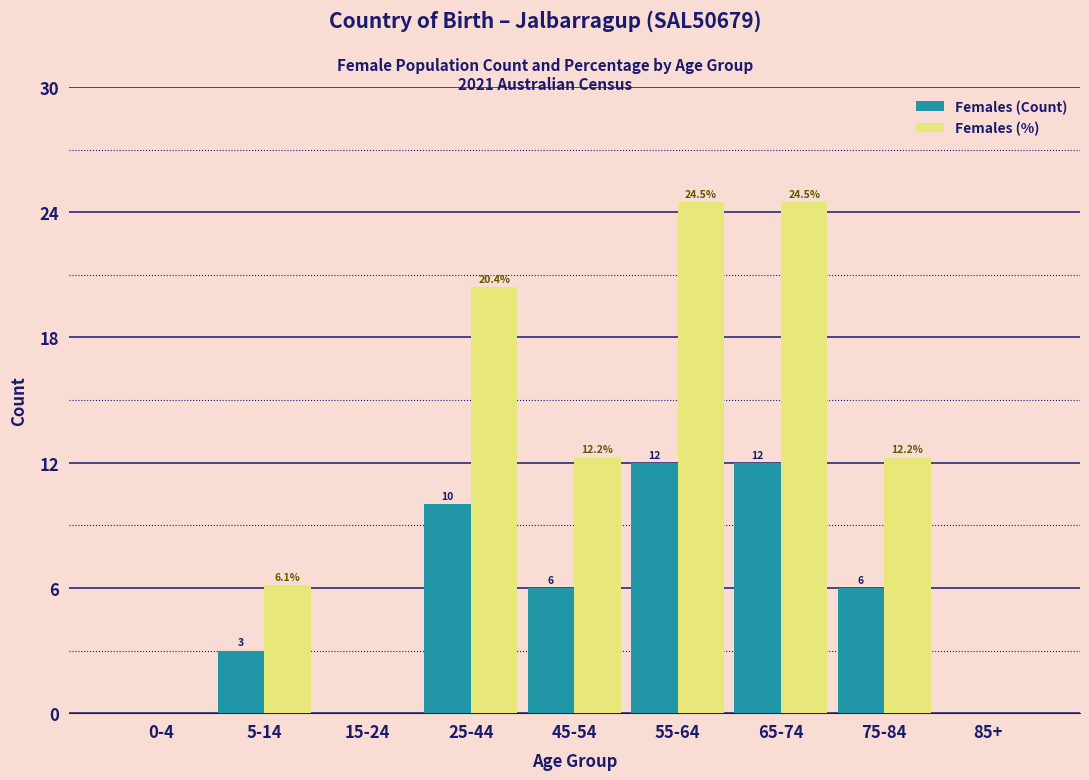

Reading left to right, list all the values displayed in this chart.

Females (Count): 0-4=0.0	5-14=3.0	15-24=0.0	25-44=10.0	45-54=6.0	55-64=12.0	65-74=12.0	75-84=6.0	85+=0.0
Females (%): 0-4=0.0	5-14=6.1	15-24=0.0	25-44=20.4	45-54=12.2	55-64=24.5	65-74=24.5	75-84=12.2	85+=0.0